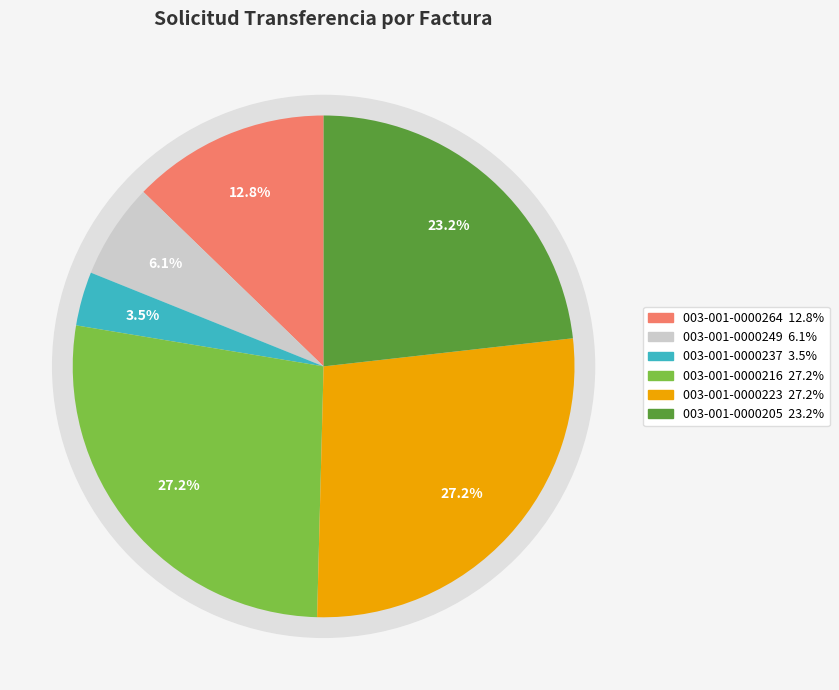

Is it true that 003-001-0000237 is 3% of the pie?

True